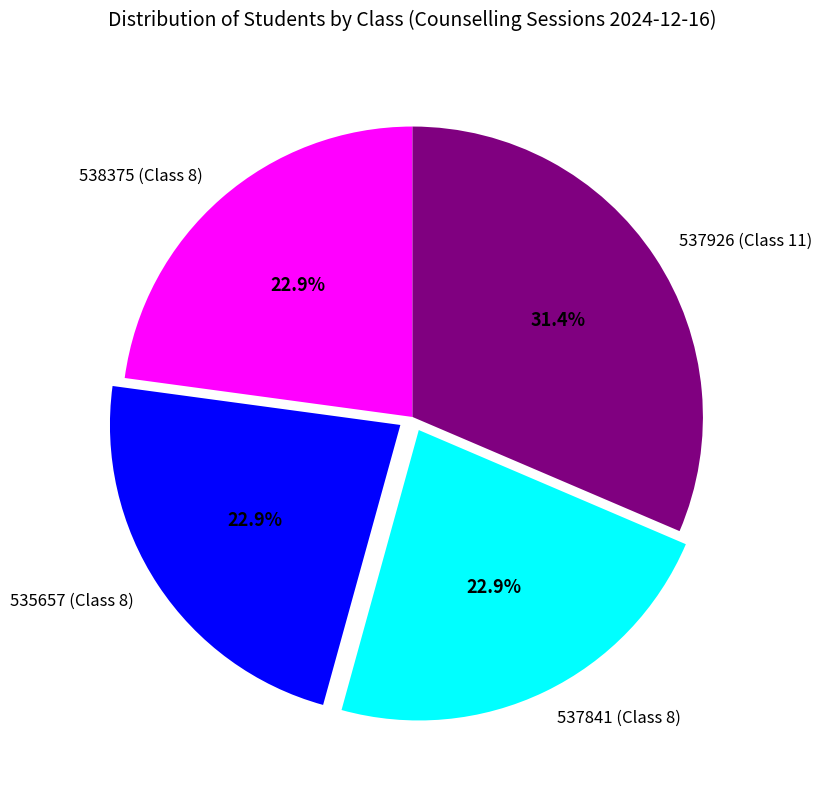

To the nearest percent, what is the combined percentage of 538375 (Class 8) and 537926 (Class 11)?

54%